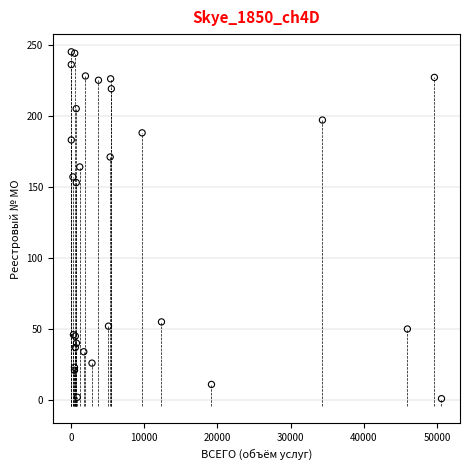

What Y value in the scatter plot is closest to 123?

153